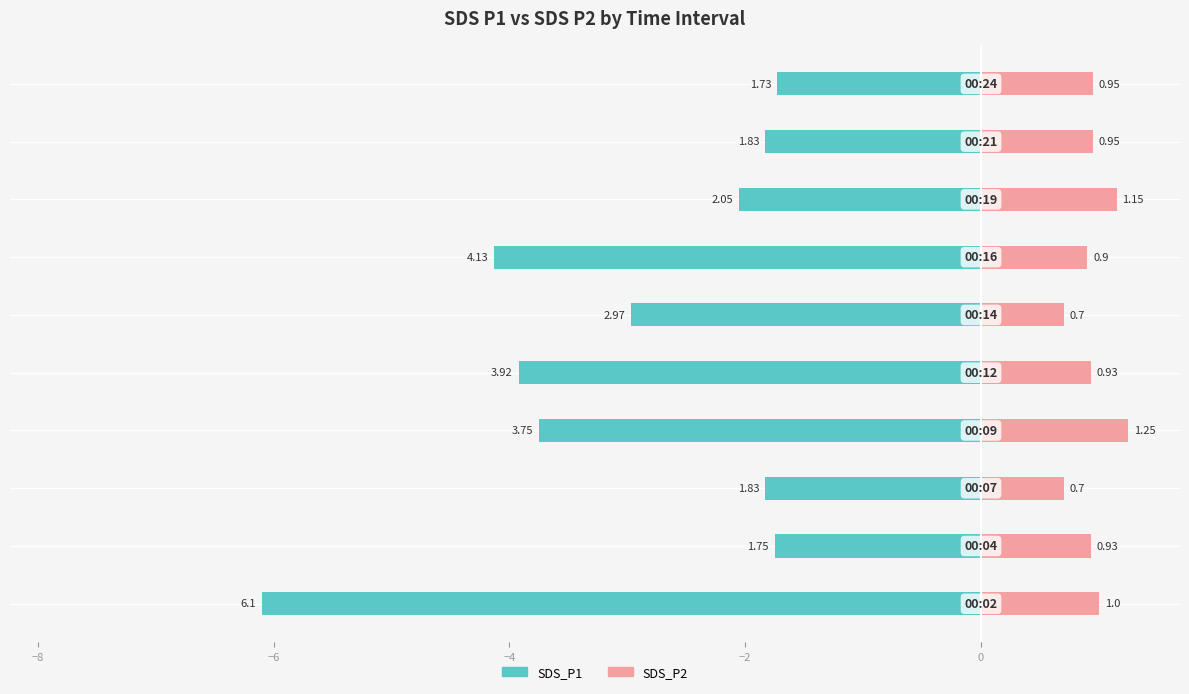

The value of SDS_P1 at 0 is -1.7. True or false?

False